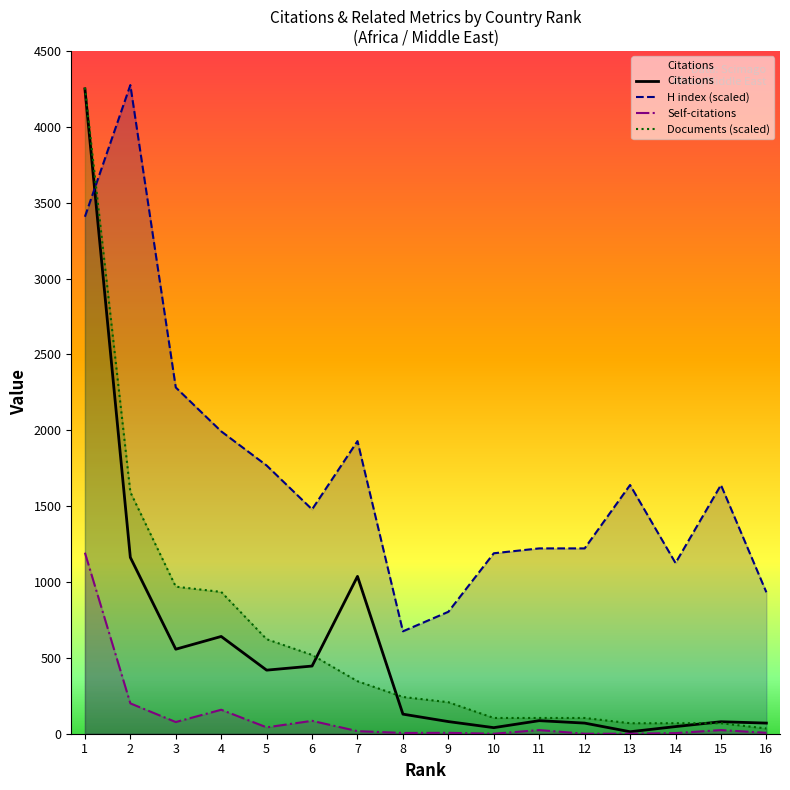

At which label does Citations first exceed 129?

1